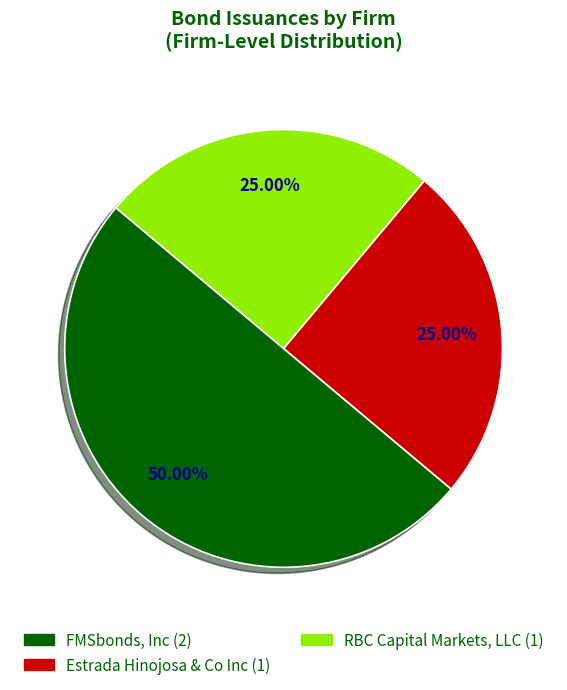

Is RBC Capital Markets, LLC the majority of the pie?

No